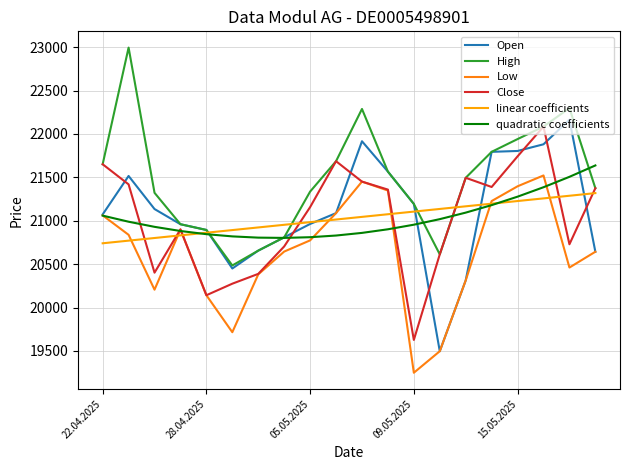

Which series has the largest total across all categories?

High